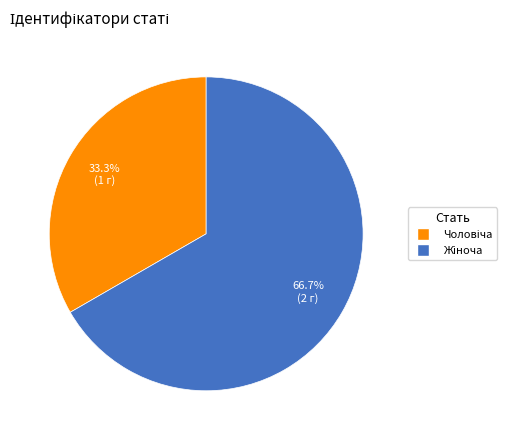

Is there any slice that represents more than half of the pie?

Yes